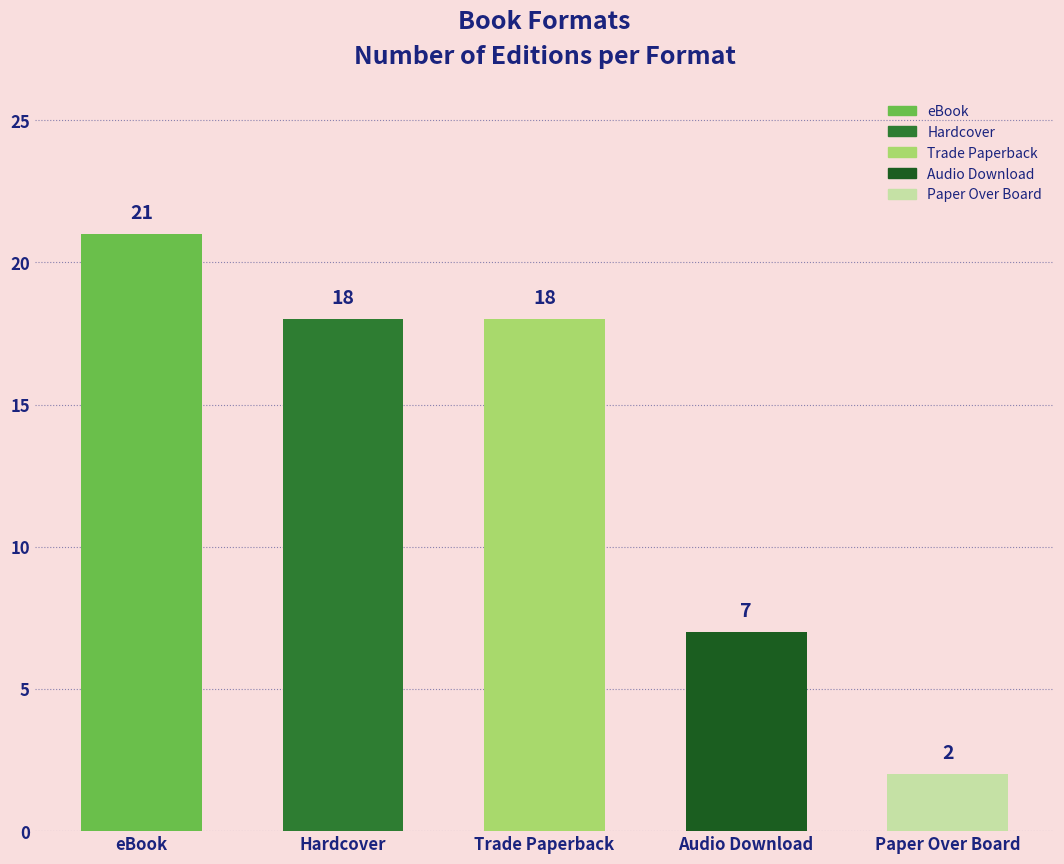

What is the greatest value displayed?

21